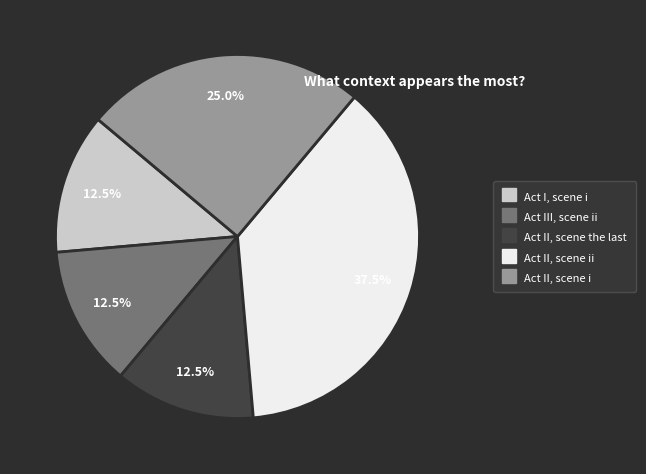

Is there any slice that represents more than half of the pie?

No